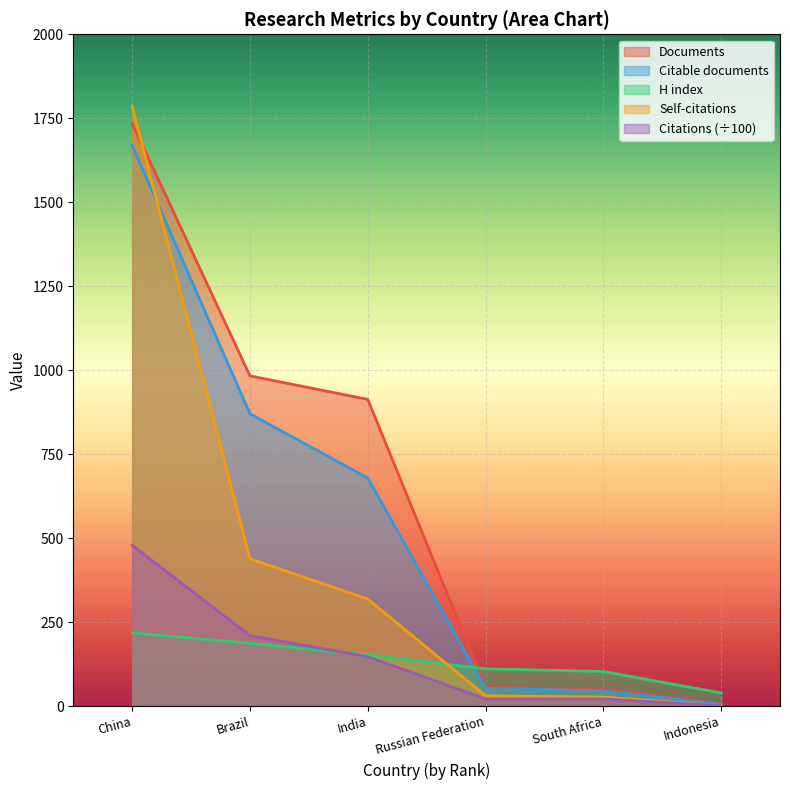

True or false: H index and Citations intersect in this chart.

True